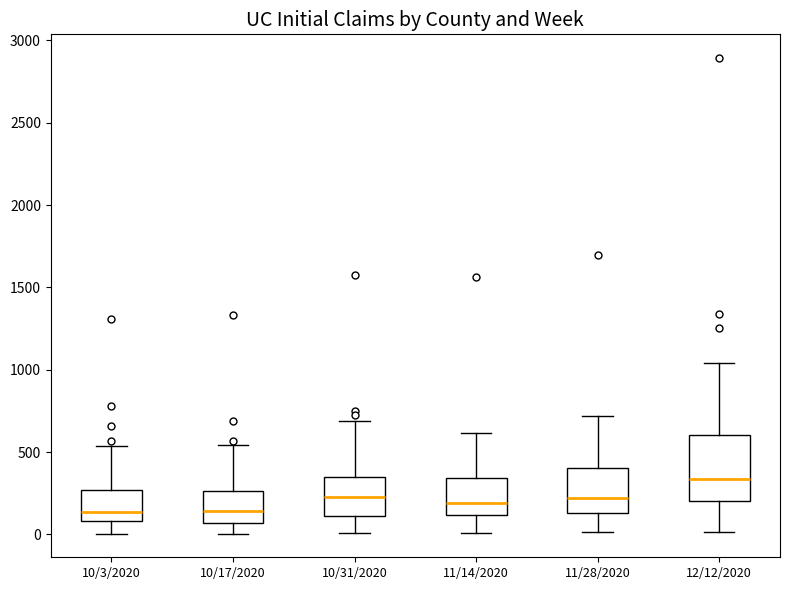

Where does the lower whisker of the box for 12/12/2020 end on the y-axis? The values are not printed on the chart, so give them approximately, as read against the axis.

0